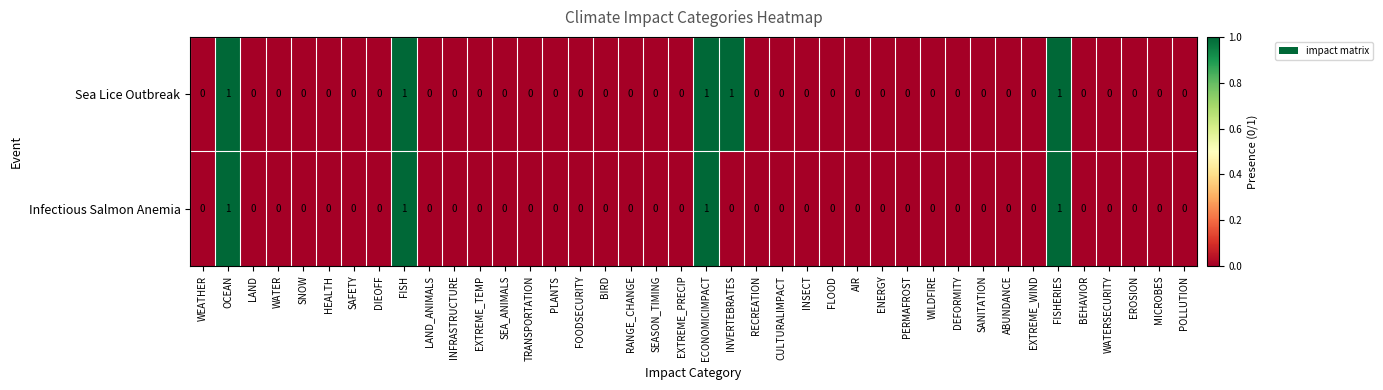

Rank the series by their average value, from highest to lowest.

Sea Lice Outbreak, Infectious Salmon Anemia